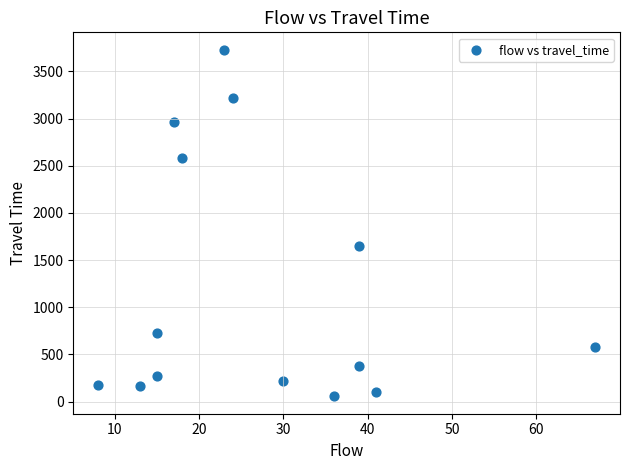

What is the range of X values (max minus min)?

59